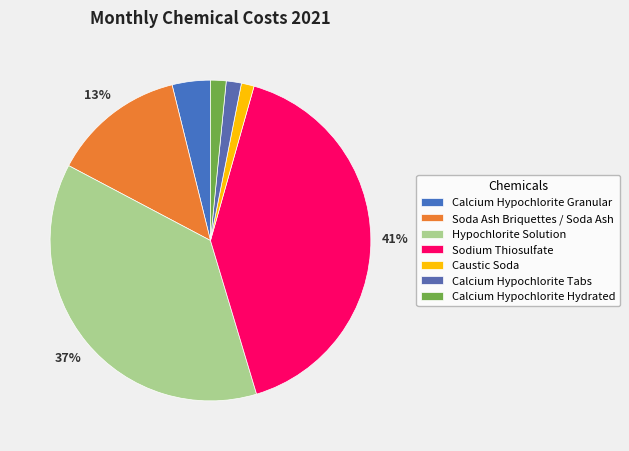

Approximately how many times larger is the value at Sodium Thiosulfate compared to Calcium Hypochlorite Granular?

10.6